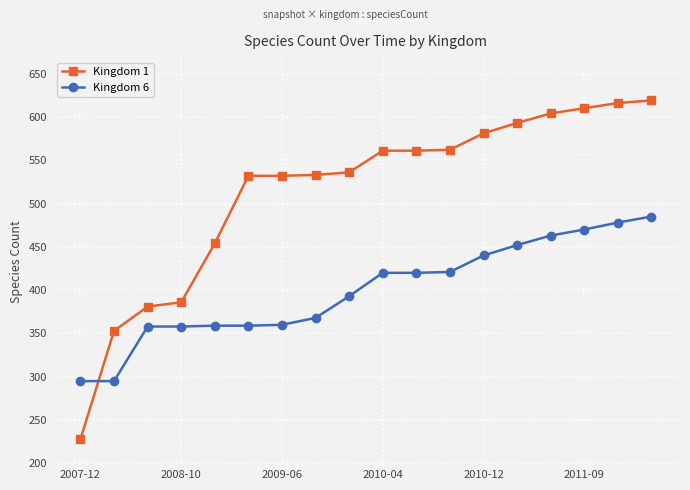

How many categories are shown in the chart?

18